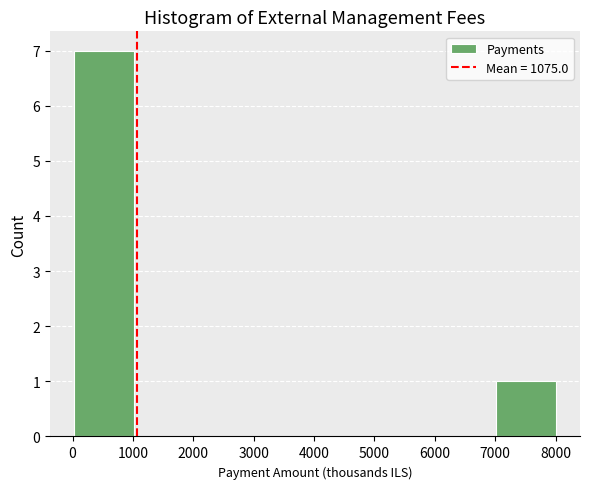

Reading left to right, list every bar in this chart as the range it spans on the x-axis followed by its height. Neither the bar edges nor the heights are printed on the chart, so give them approximately, as read against the axes.

0 to 1000: 7
1000 to 2000: 0
2000 to 3000: 0
3000 to 4000: 0
4000 to 5000: 0
5000 to 6000: 0
6000 to 7000: 0
7000 to 8000: 1